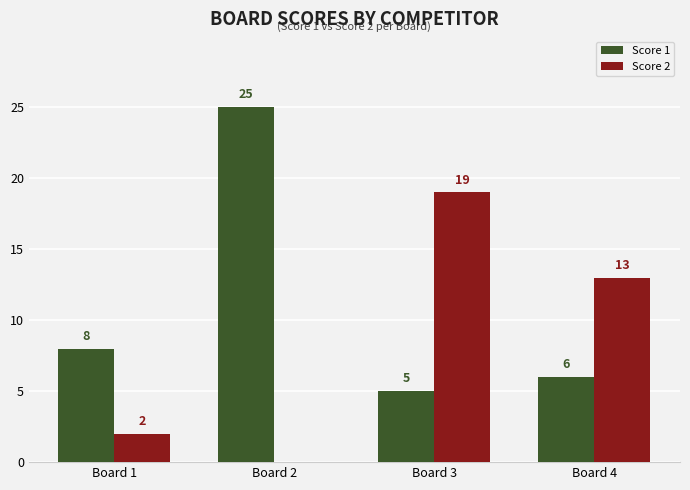

Reading left to right, transcribe all the data shown in this chart.

Score 1: 8	25	5	6
Score 2: 2	0	19	13